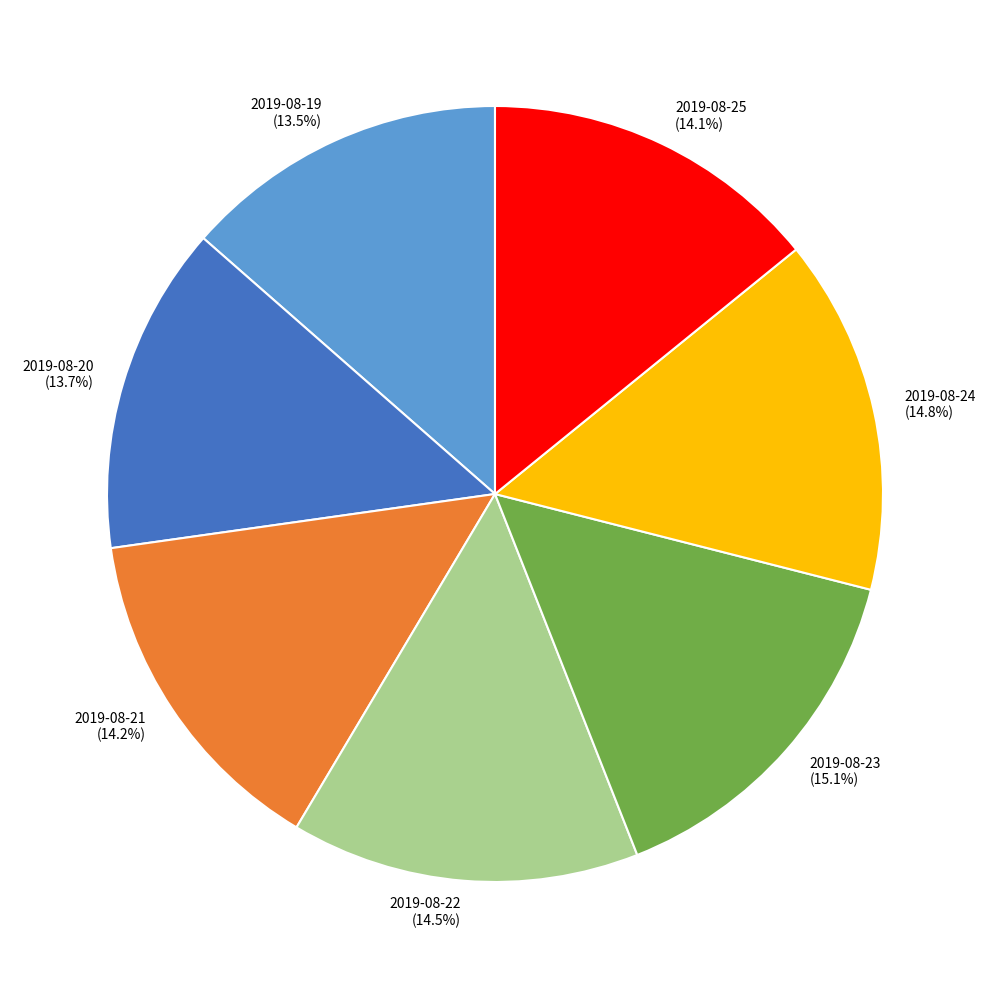

To the nearest percent, what is the average slice percentage?

14%